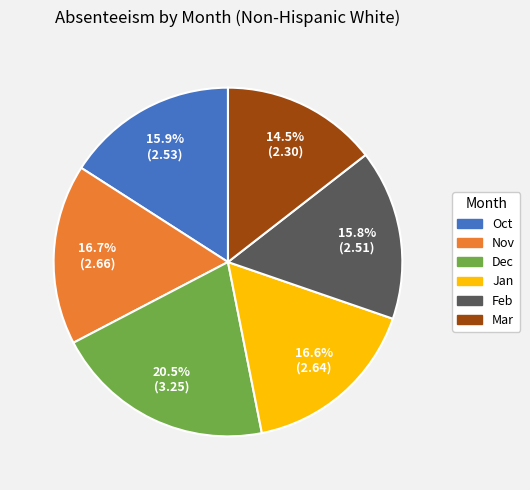

To the nearest percent, what is the average slice percentage?

17%